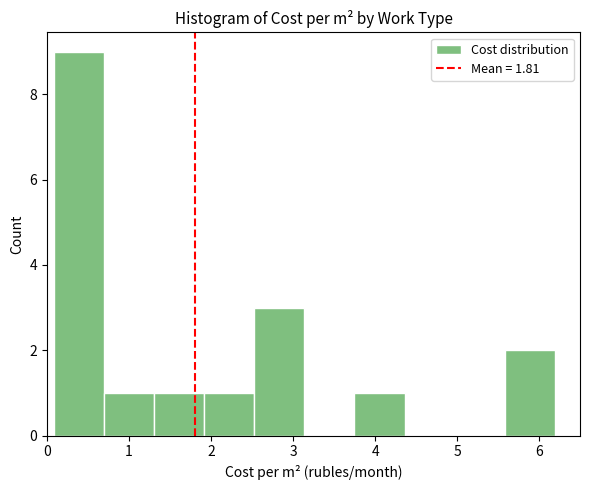

What is the height of the bar covering 1.3 to 1.9 on the x-axis? Neither the bar edges nor the heights are printed on the chart, so give them approximately, as read against the axes.

1